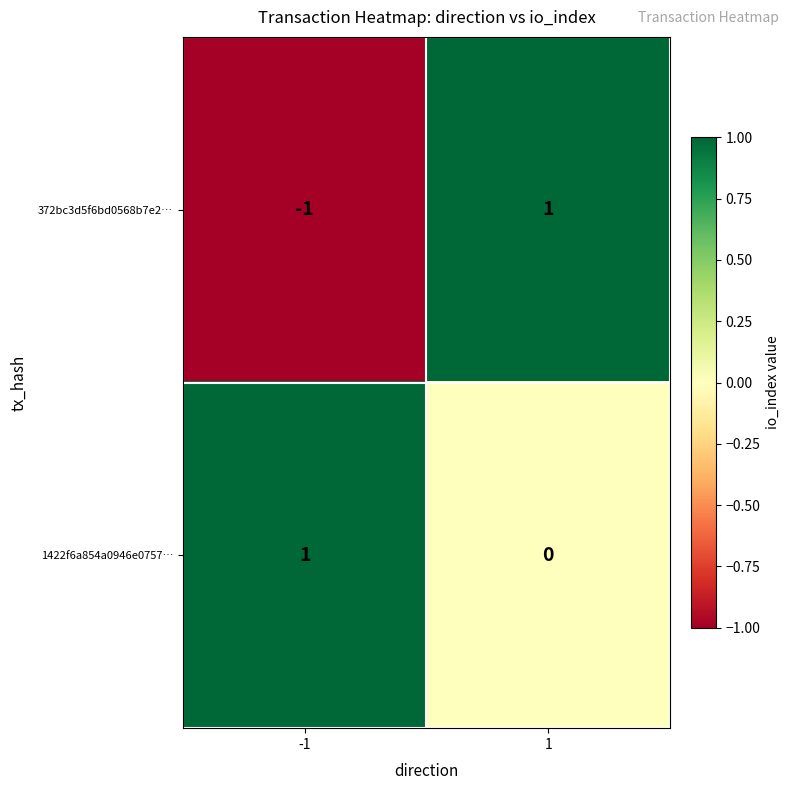

Which series has the widest spread of values?

372bc3d5f6bd0568b7e2…